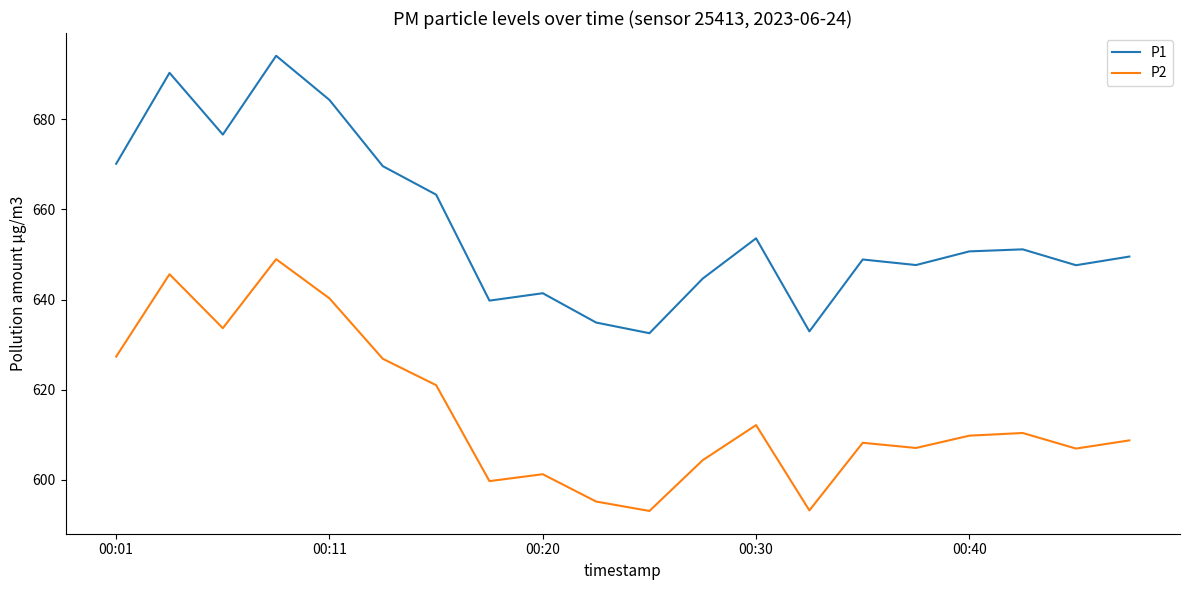

Which series has the largest total across all categories?

P1